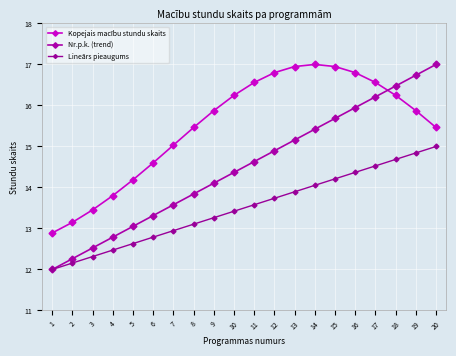

True or false: Lineārs pieaugums has a value of 13.6 at 11.

True